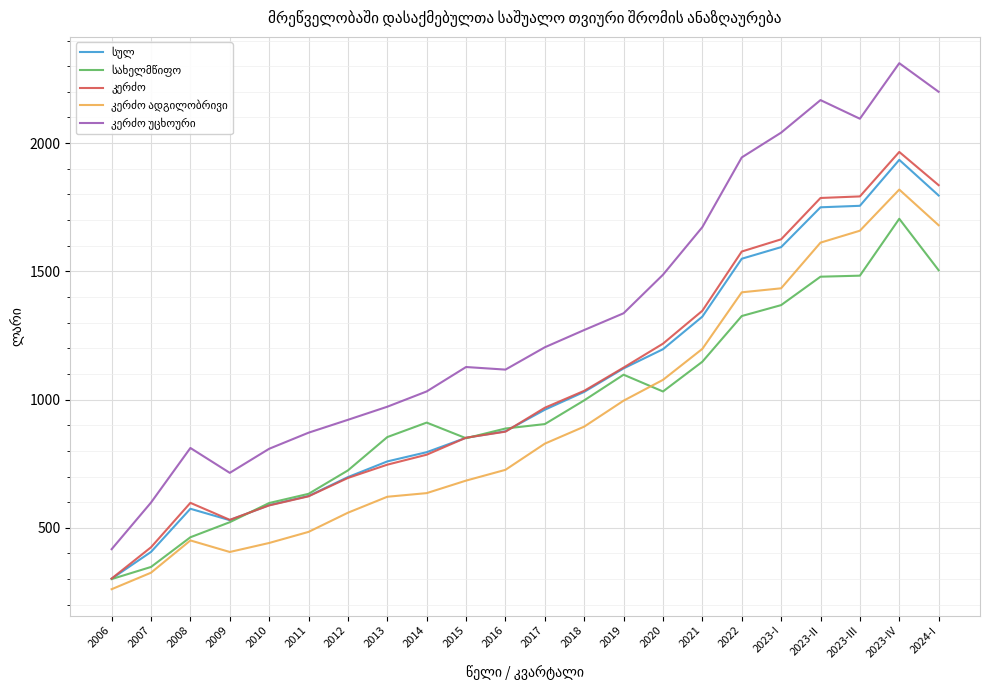

At which category is the sum across all series the highest?

2023-IV